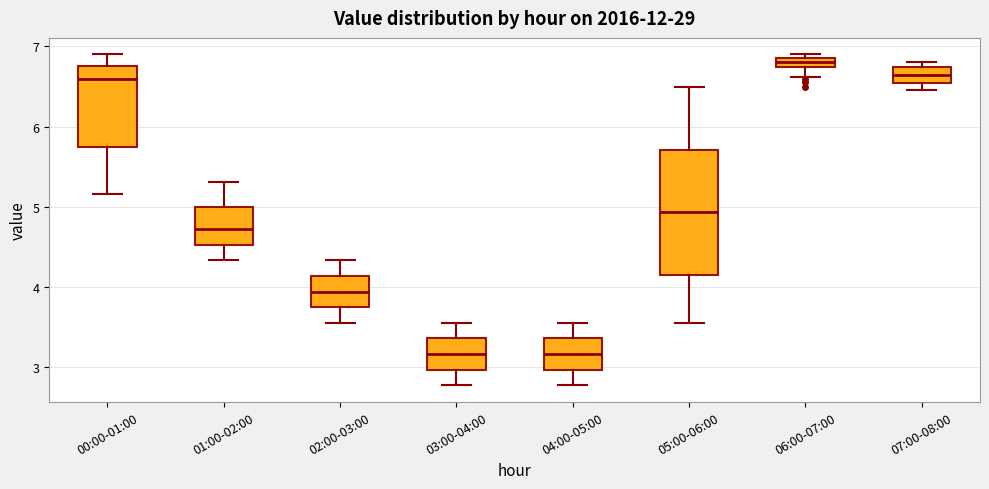

Which box is the tallest, from its lower edge to its upper edge?

05:00-06:00